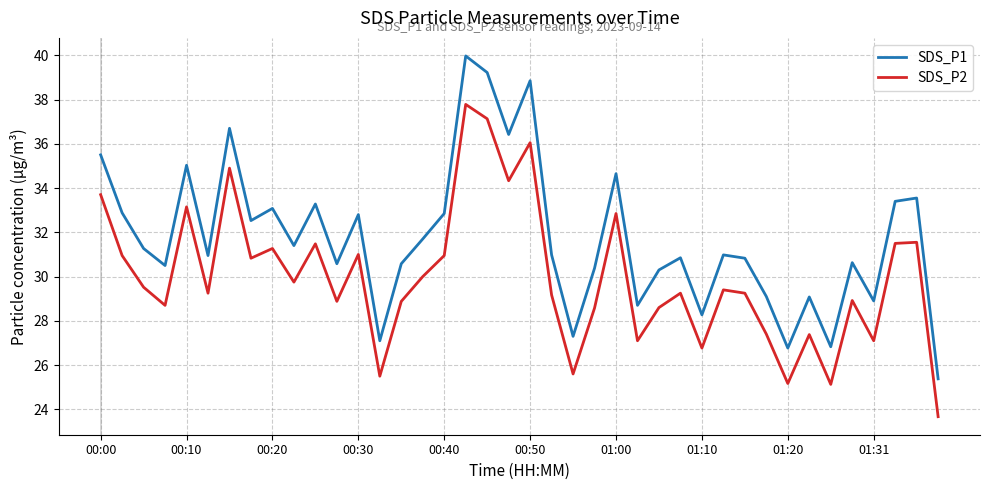

What is the difference between the maximum and minimum values in the SDS_P1 series?

14.6